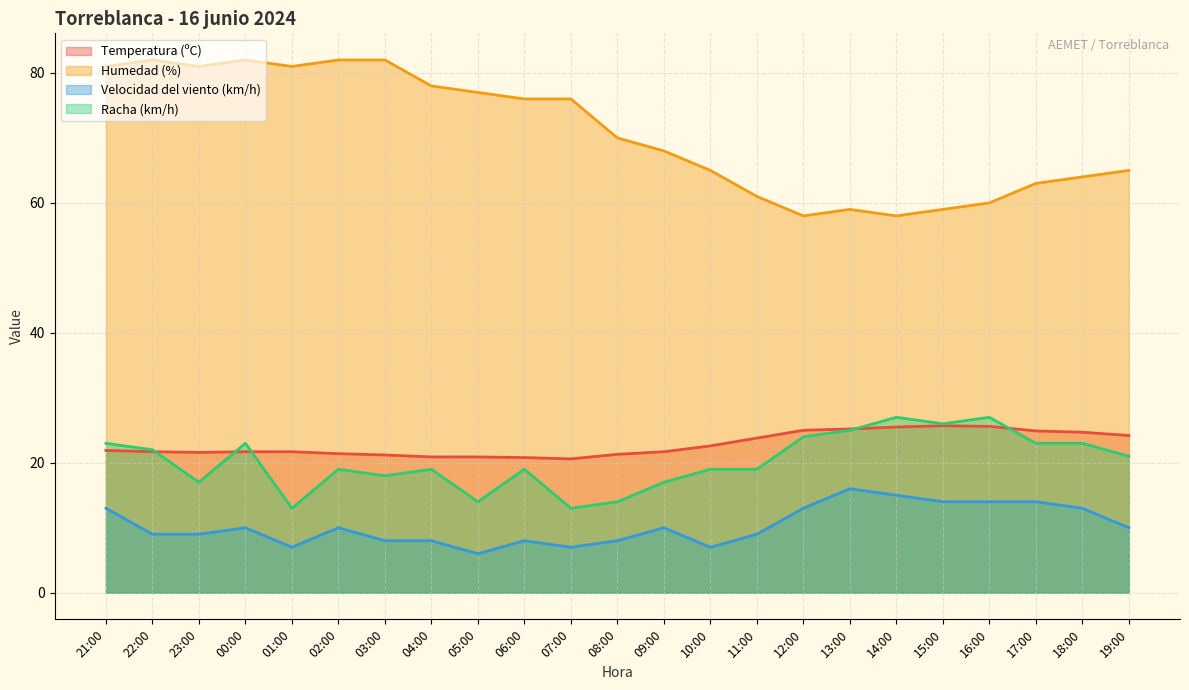

Which series has the largest range (max minus min)?

Humedad (%)